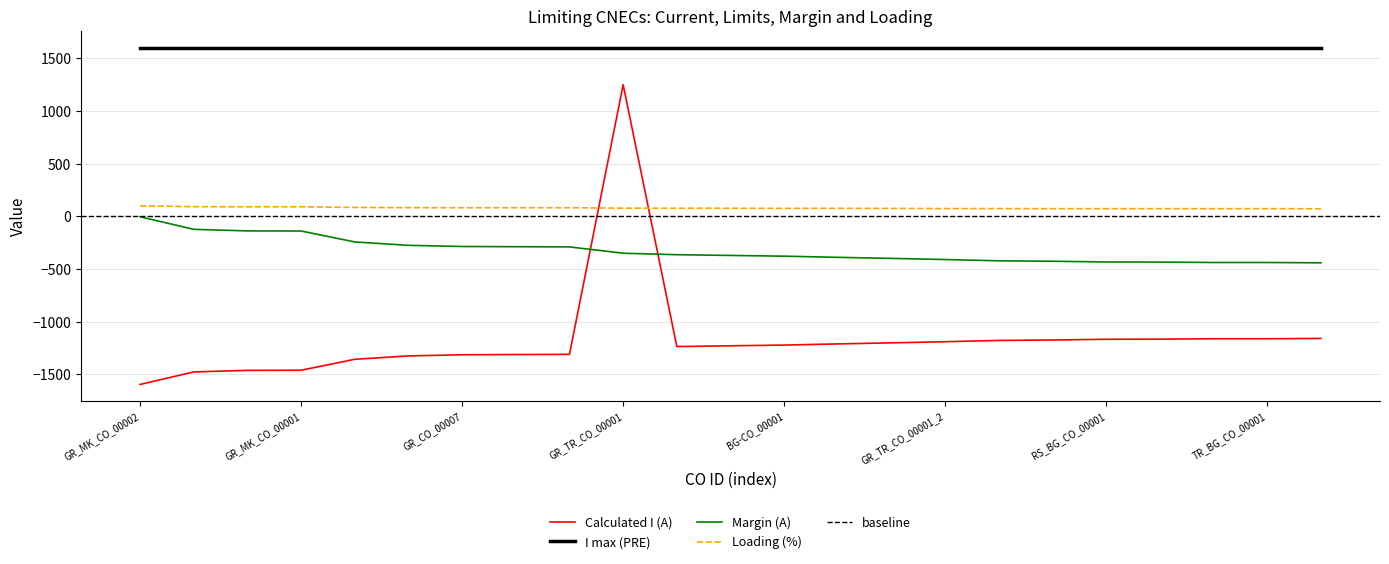

How many interior local valleys does the Calculated I (A) series have?

1